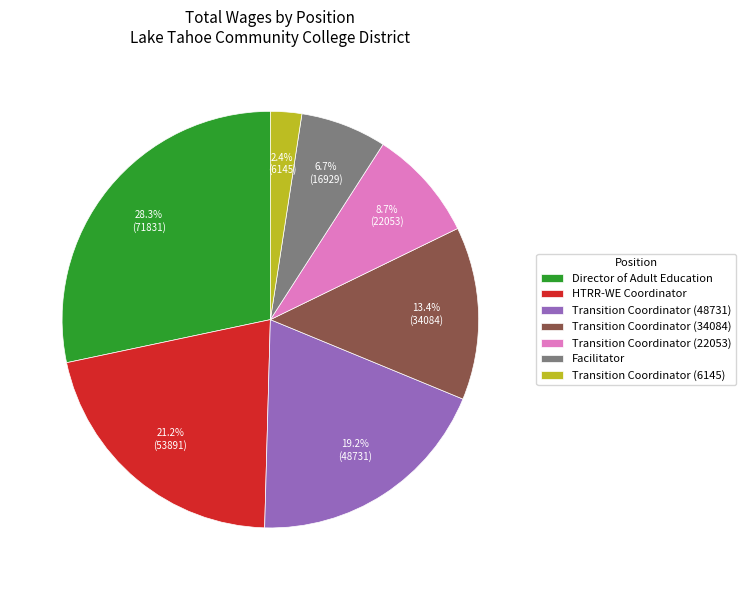

Do Facilitator and Transition Coordinator (48731) together represent more than half of the pie?

No